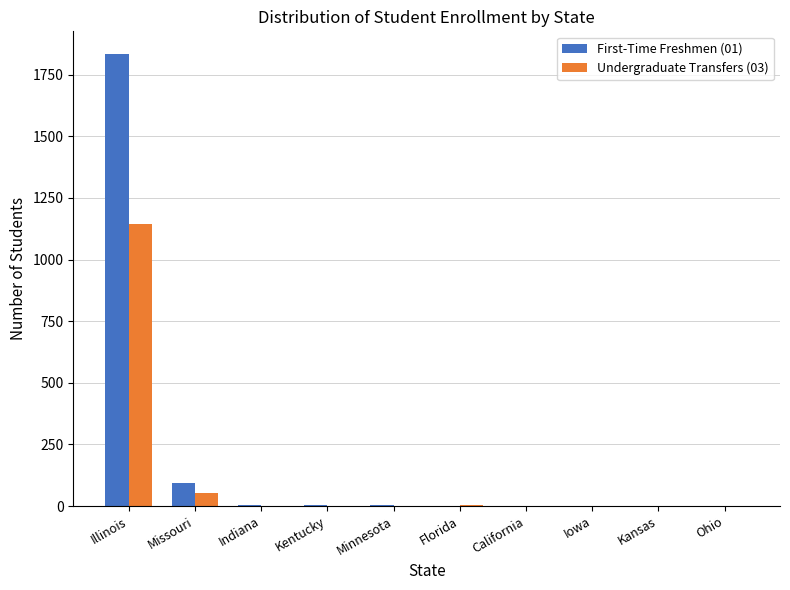

At which category is the sum across all series the highest?

Illinois